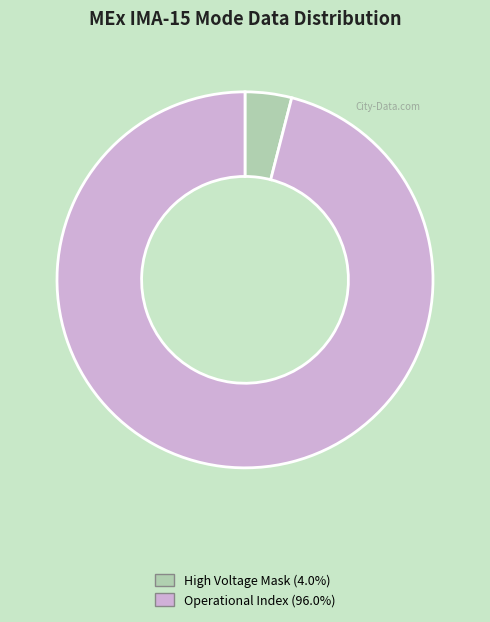

Does any single category account for the majority?

Yes